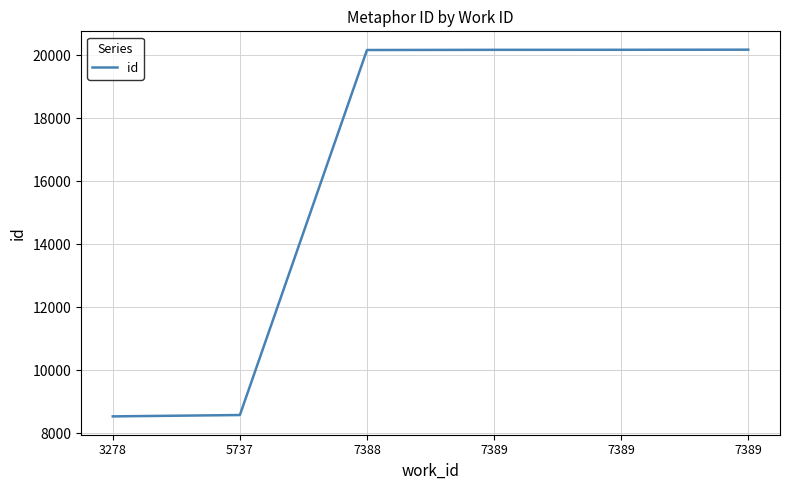

At which category does the chart reach its minimum across all series?

3278